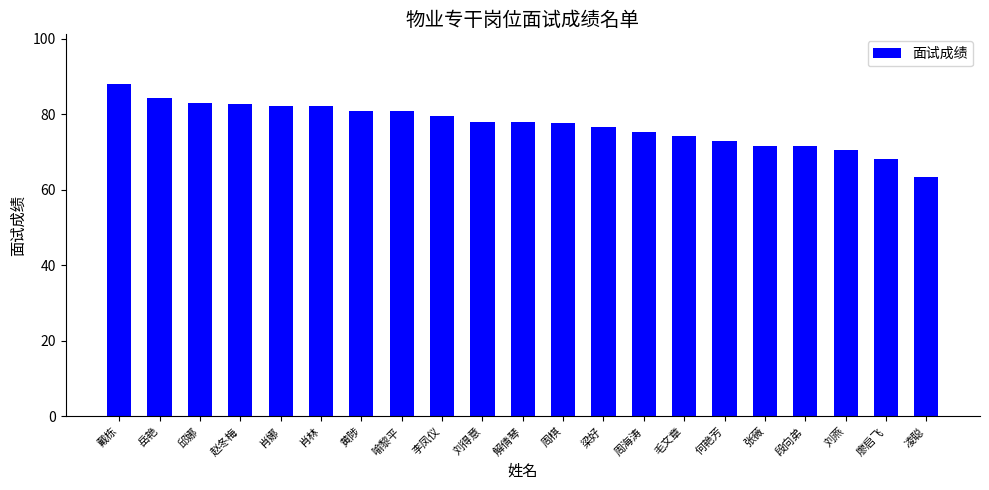

How many categories are shown in the chart?

21